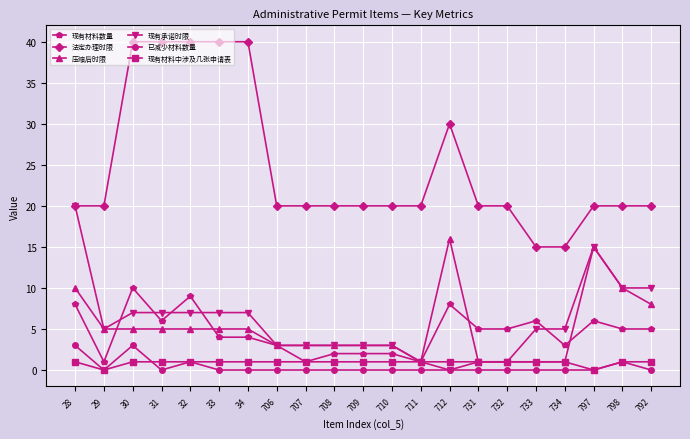

Reading right to left, extract all data points from this chart.

现有材料数量: 5	5	6	3	6	5	5	8	1	2	2	2	1	3	4	4	9	6	10	1	8
法定办理时限: 20	20	20	15	15	20	20	30	20	20	20	20	20	20	40	40	40	40	40	20	20
压缩后时限: 8	10	15	1	1	1	1	16	1	3	3	3	3	3	5	5	5	5	5	5	10
现有承诺时限: 10	10	15	5	5	1	1	0	1	3	3	3	3	3	7	7	7	7	7	5	20
已减少材料数量: 0	1	0	0	0	0	0	0	0	0	0	0	0	0	0	0	1	0	3	0	3
现有材料中涉及几张申请表: 1	1	0	1	1	1	1	1	1	1	1	1	1	1	1	1	1	1	1	0	1